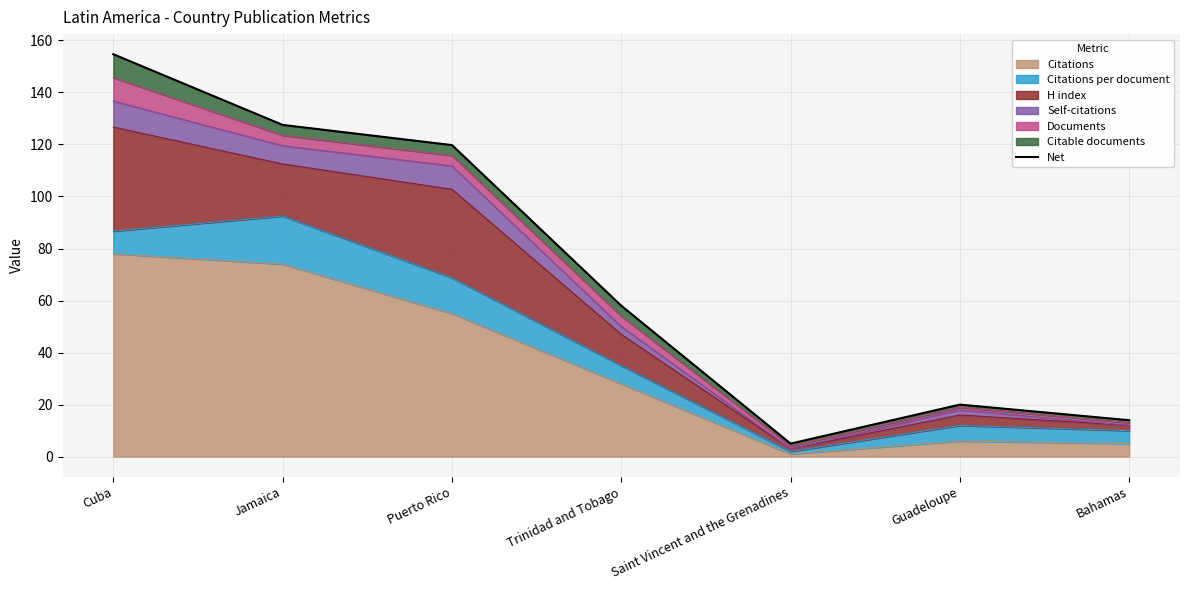

List the labels in order of value, largest first.

Cuba, Jamaica, Puerto Rico, Trinidad and Tobago, Guadeloupe, Bahamas, Saint Vincent and the Grenadines